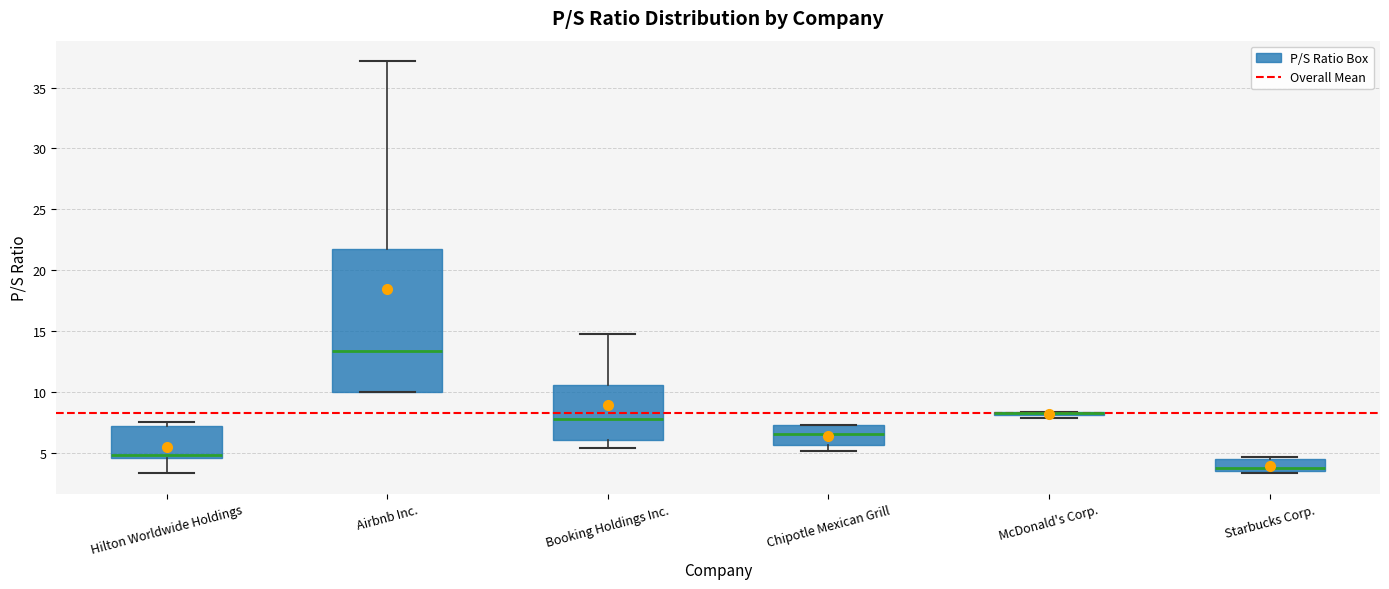

Reading left to right, transcribe this box plot: for each box, give where its median line is, the range the box spans, and where its two whiskers end, as read against the y-axis. The values are not printed on the chart, so give them approximately, as read against the axis.

Hilton Worldwide Holdings: median 5.0, box 4.5 to 7.0, whiskers 3.5 to 7.5
Airbnb Inc.: median 13.5, box 10.0 to 22.0, whiskers 10.0 to 37.0
Booking Holdings Inc.: median 7.5, box 6.0 to 10.5, whiskers 5.5 to 14.5
Chipotle Mexican Grill: median 6.5, box 5.5 to 7.5, whiskers 5.0 to 7.5
McDonald's Corp.: box collapsed to a line at 8.5, whiskers 8.0 to 8.5
Starbucks Corp.: median 4.0, box 3.5 to 4.5, whiskers 3.5 (just below the box's lower edge) to 4.5 (just above the box's upper edge)